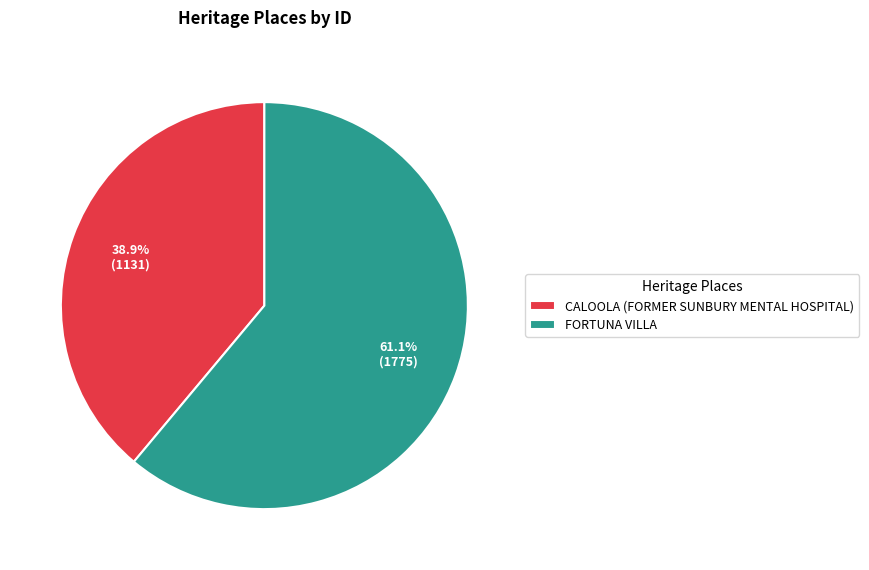

What percentage is the CALOOLA (FORMER SUNBURY MENTAL HOSPITAL) slice, to the nearest percent?

39%